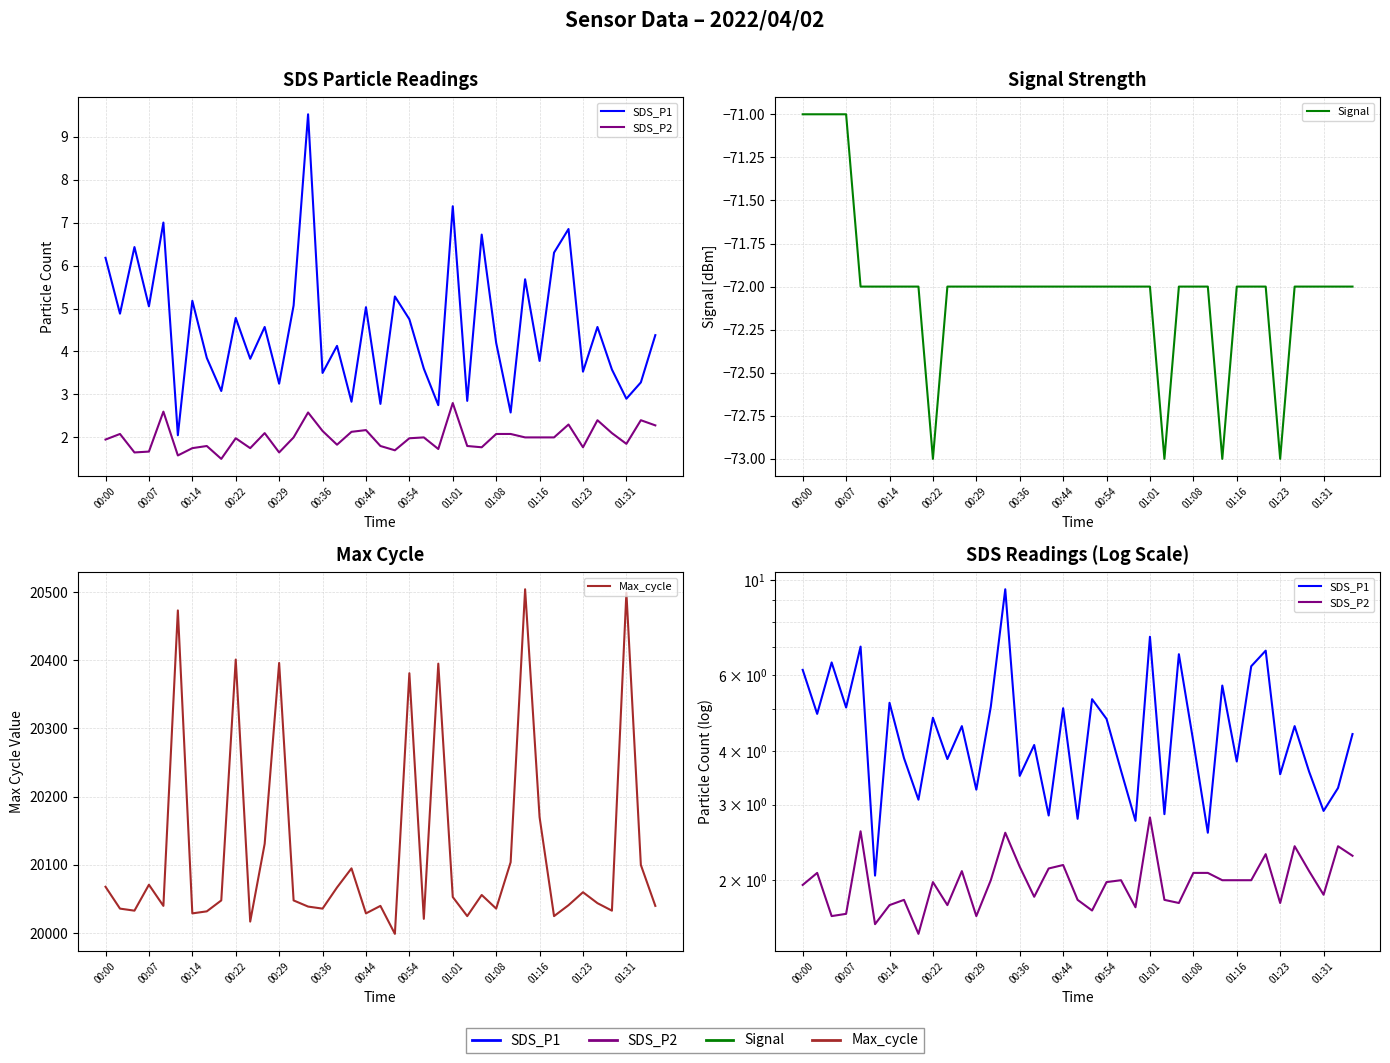

True or false: Signal has more than 2 interior local peaks.

False